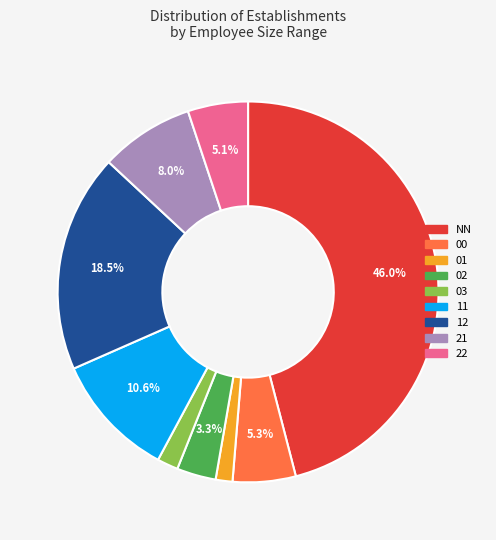

To the nearest percent, what portion does 11 represent?

11%